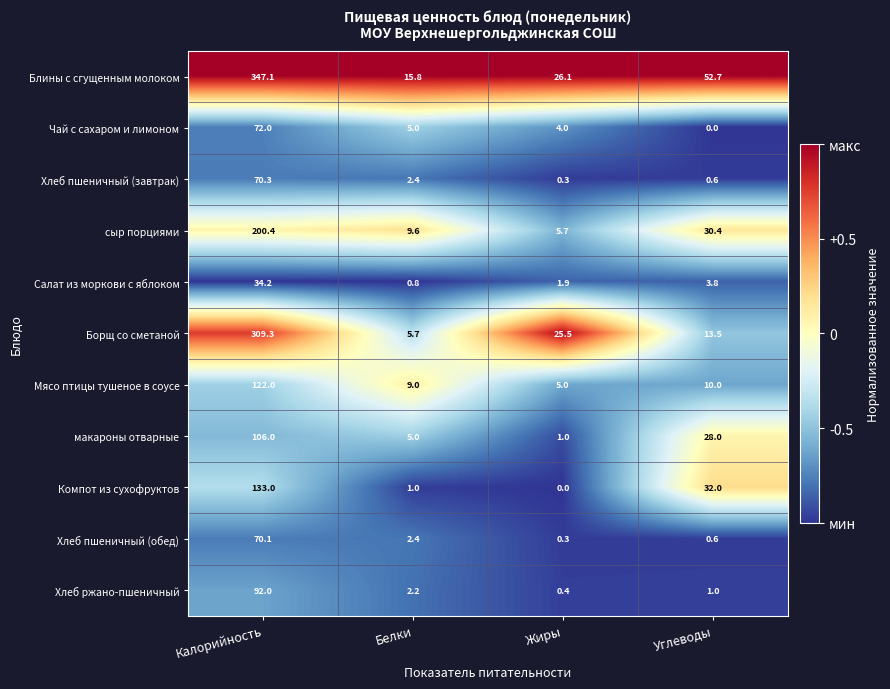

Between Жиры and Углеводы, which series saw the biggest shift?

Компот из сухофруктов